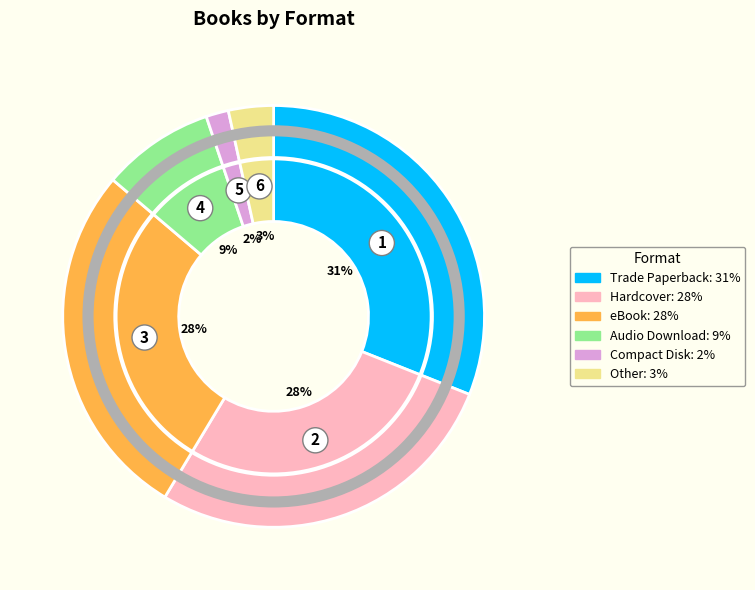

Do Hardcover and Audio Download together represent more than half of the pie?

No